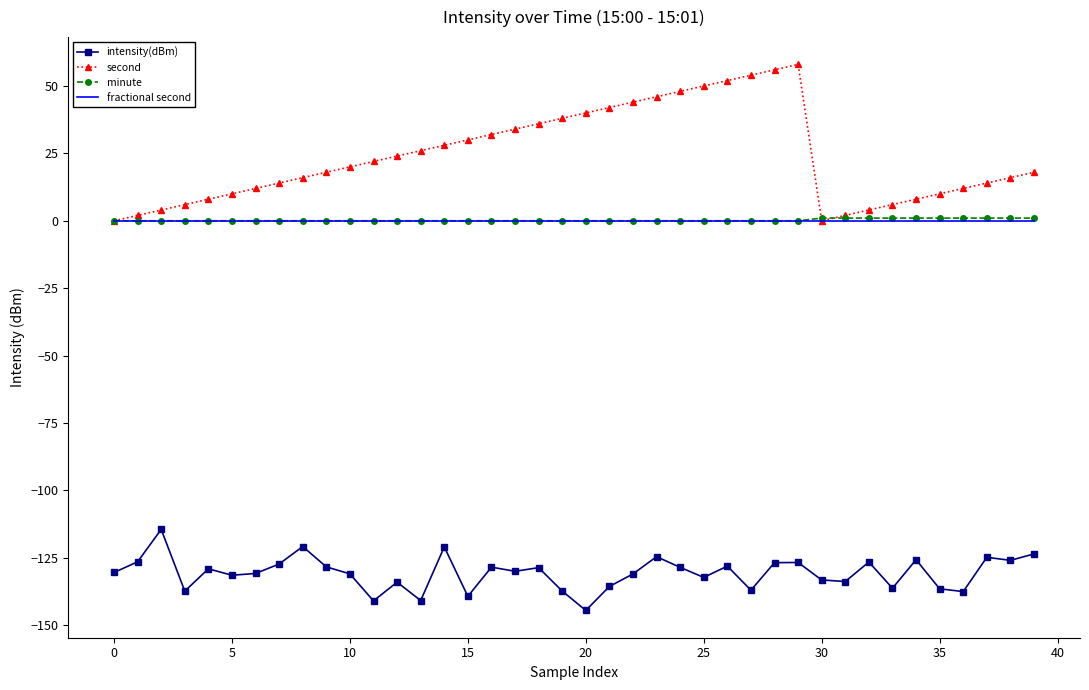

Which series has the largest range (max minus min)?

second